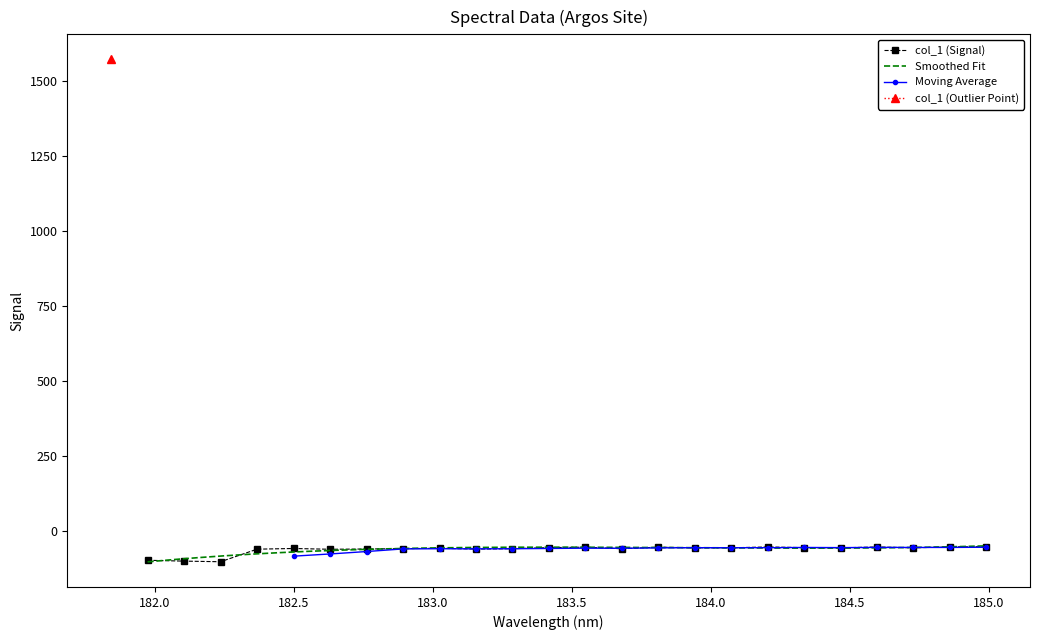

True or false: the data shows -54.7 at 183.4176122368.

True